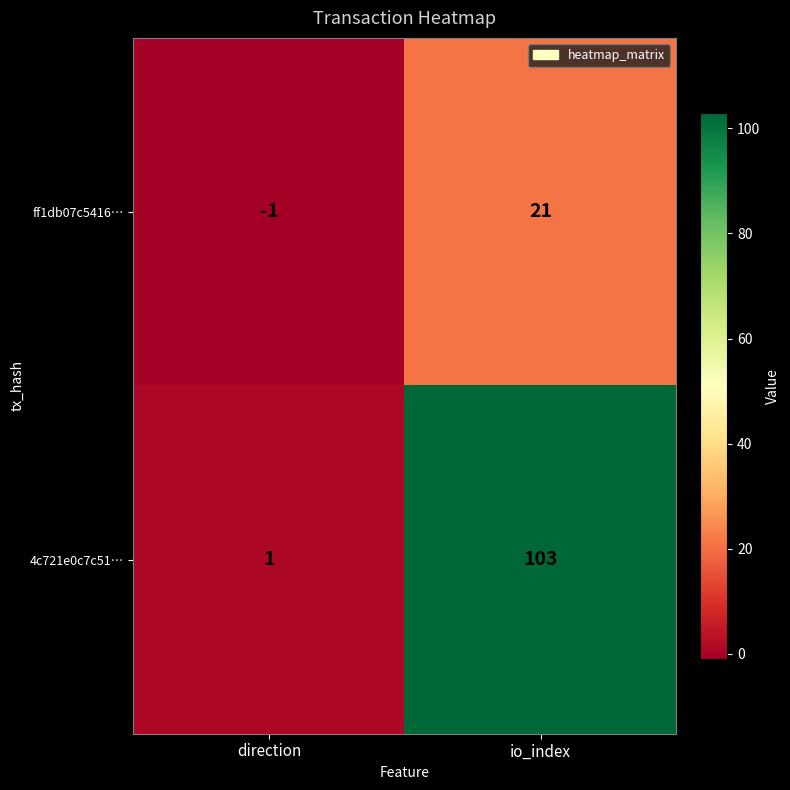

What is the approximate value of ff1db07c5416… at io_index, to the nearest 10?

20